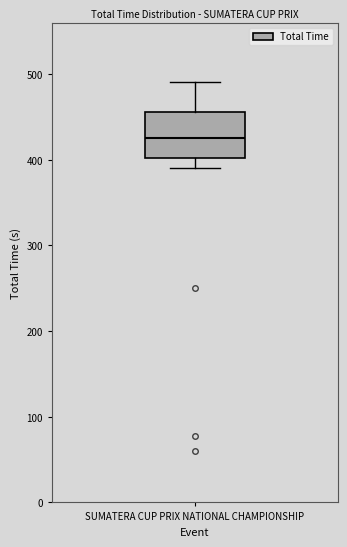

Read this box plot against the y-axis: the position of the median line, the range covered by the box, and the ends of both whiskers. The values are not printed on the chart, so give them approximately, as read against the axis.

median 430, box 400 to 460, whiskers 390 to 490